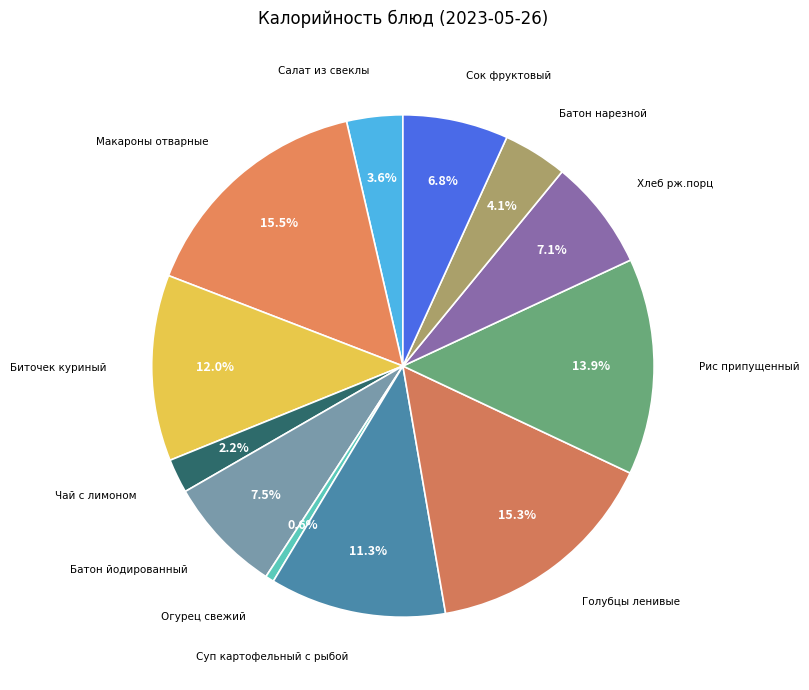

Does any single category account for the majority?

No